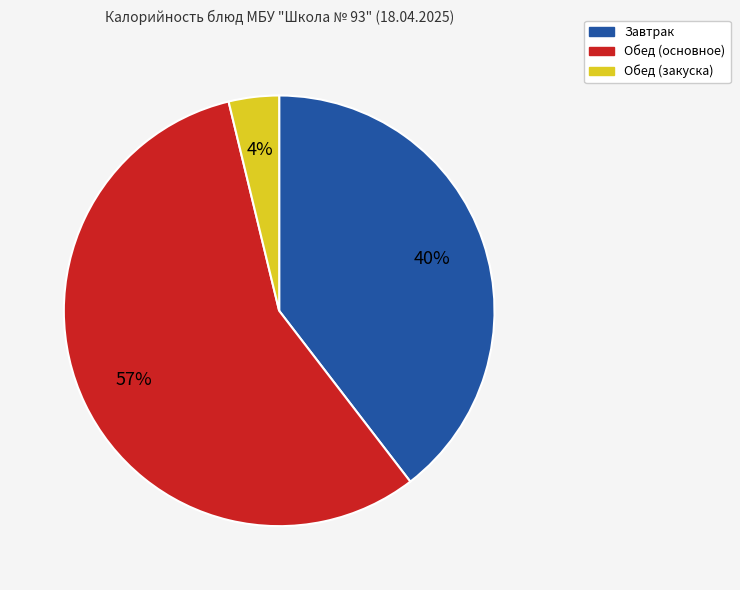

To the nearest percent, what is the average slice percentage?

33%